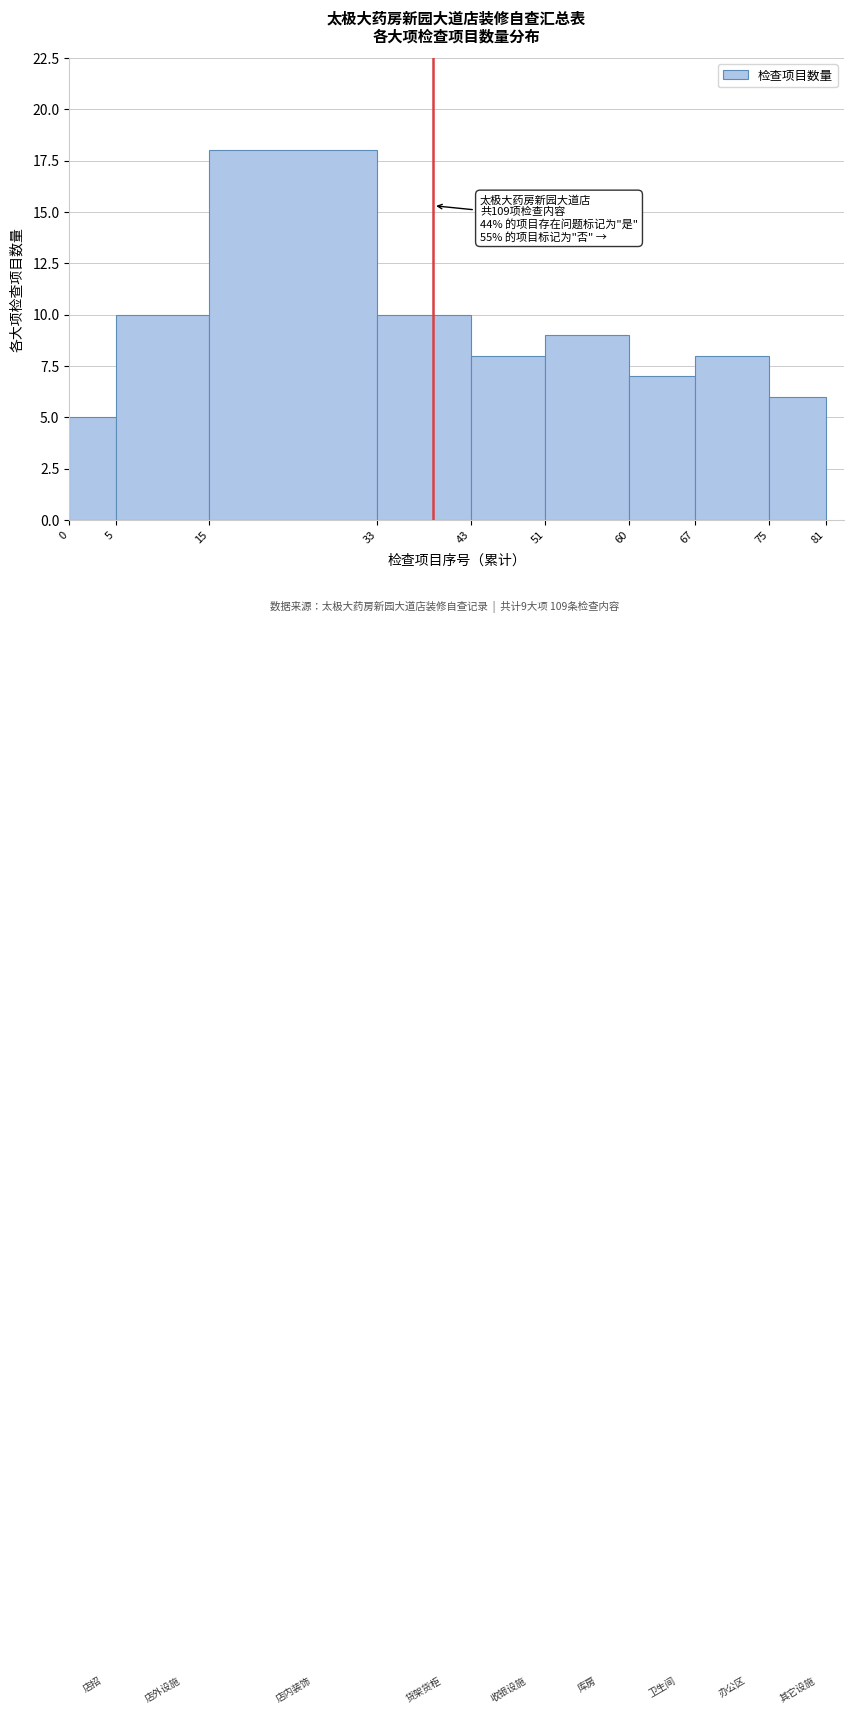

Which range on the x-axis has the tallest bar?

15 to 33